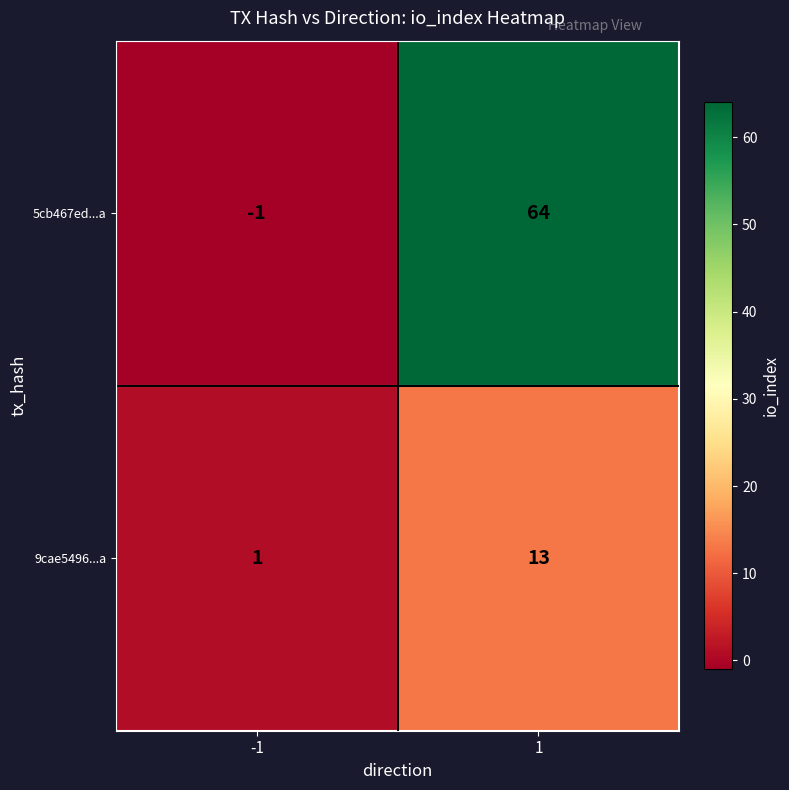

Rank the series at 1 from lowest to highest value.

9cae5496...a, 5cb467ed...a